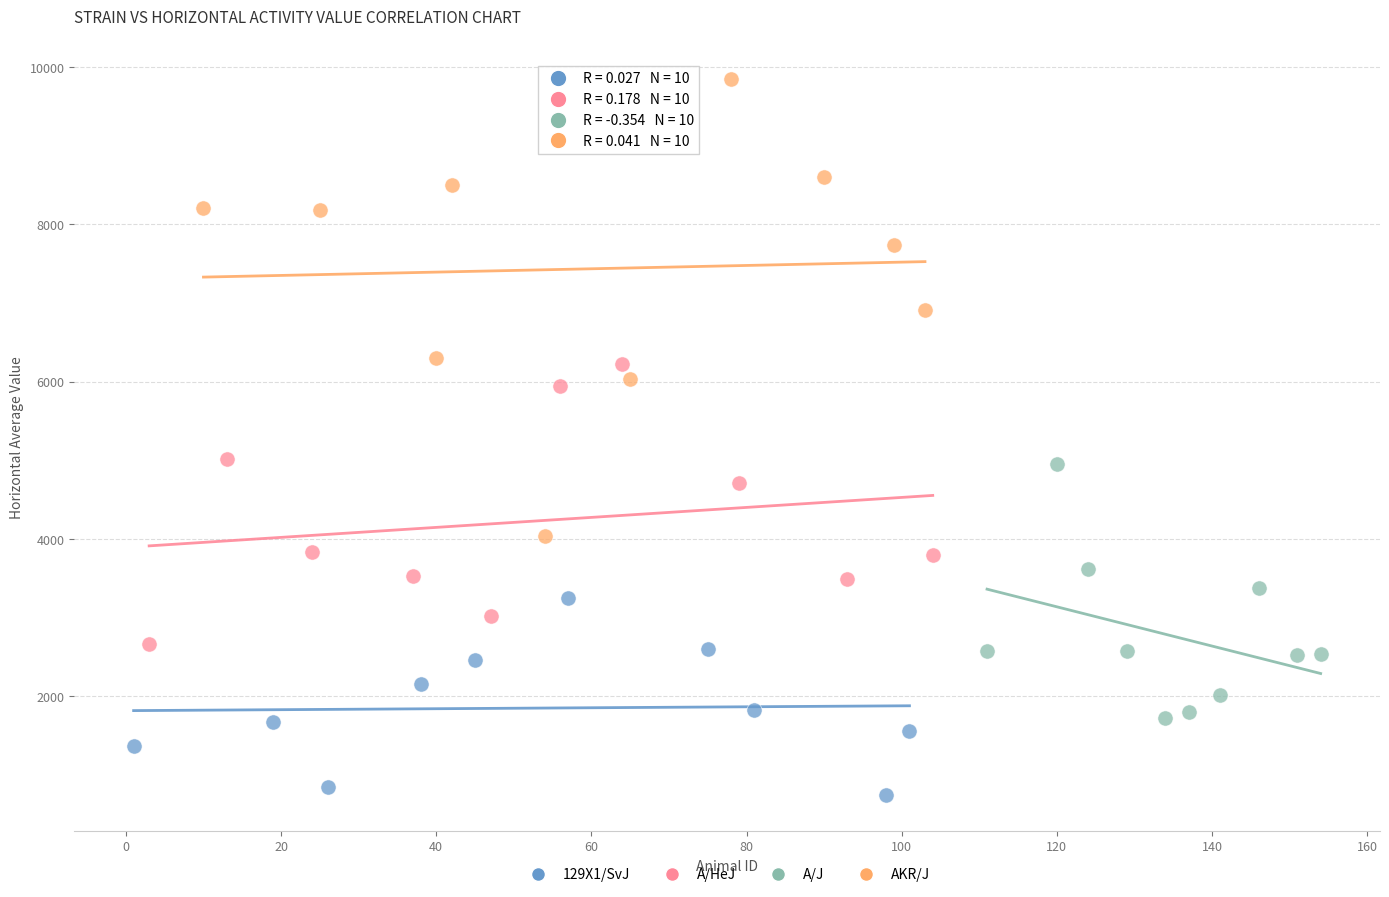

Which series reaches the minimum Y coordinate?

129X1/SvJ